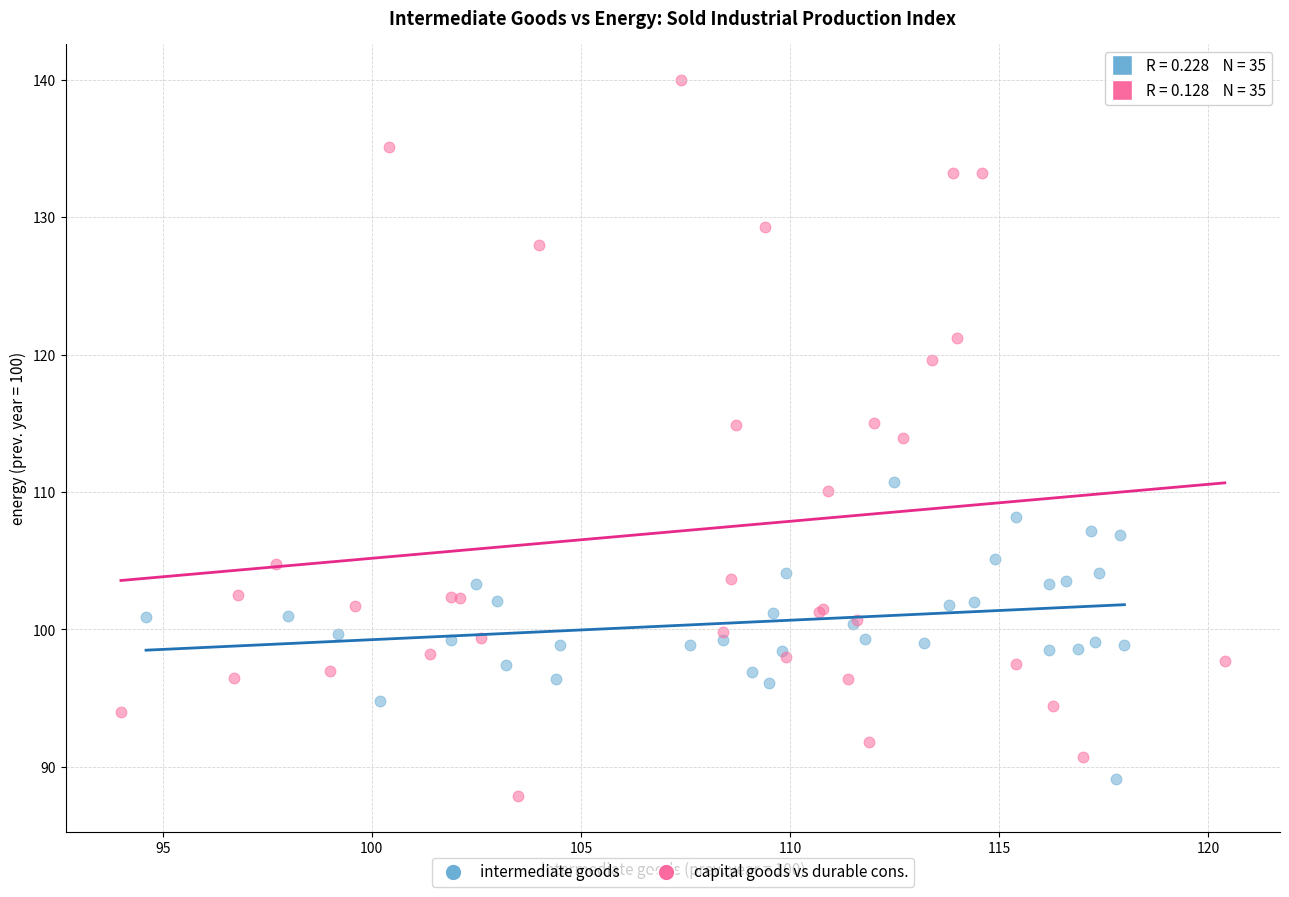

Which series reaches the maximum Y coordinate?

capital goods vs durable cons.